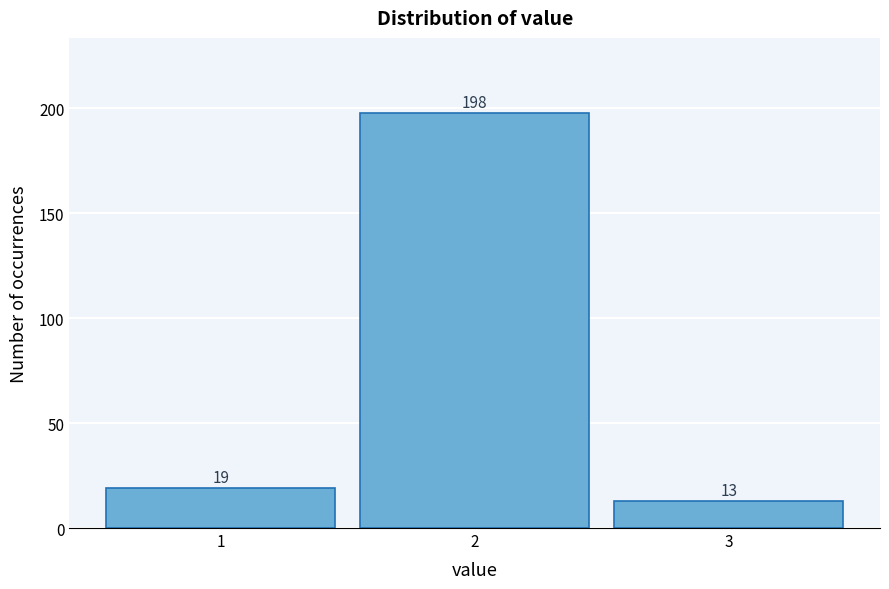

Over which range of the x-axis is the bar tallest?

1.5 to 2.5